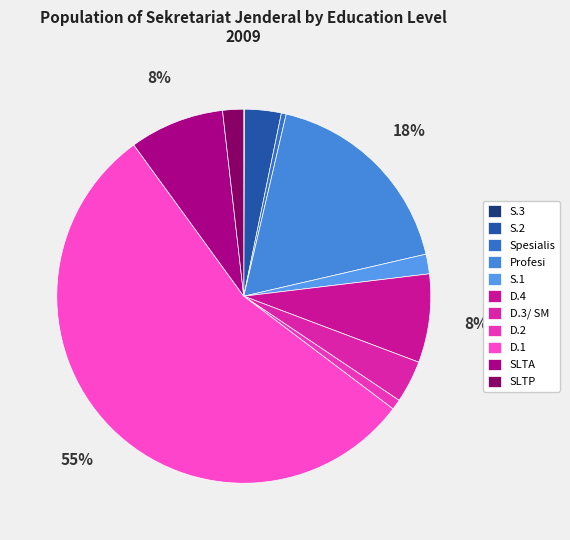

Which slice is the largest?

D.1